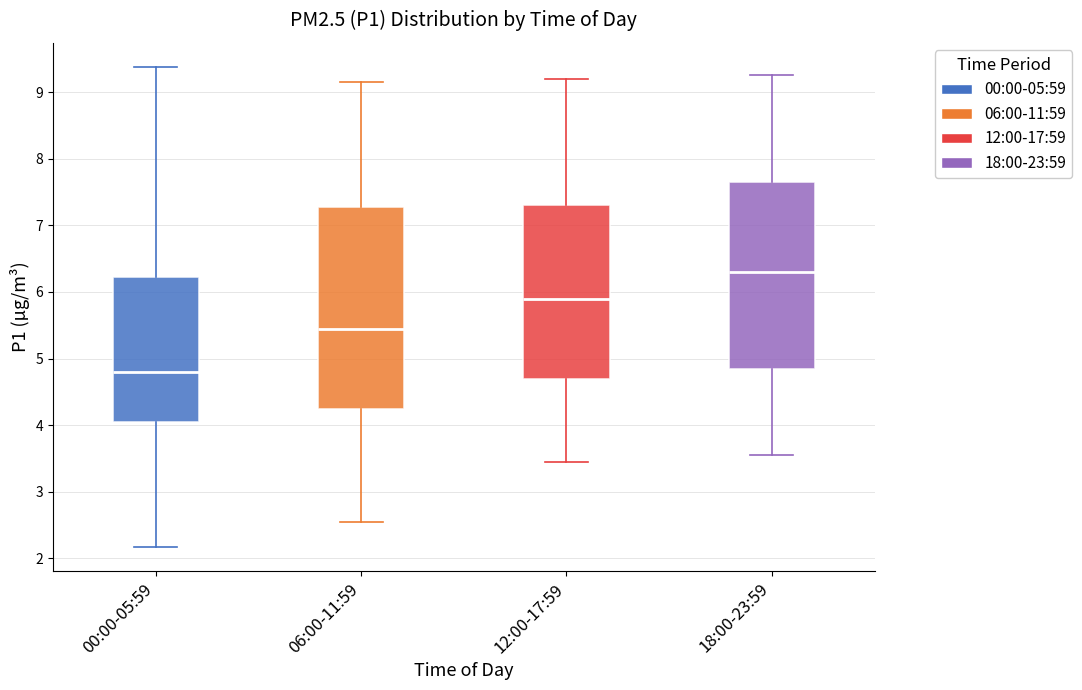

Where is the upper edge of the box for 00:00-05:59 on the y-axis? The values are not printed on the chart, so give them approximately, as read against the axis.

6.2